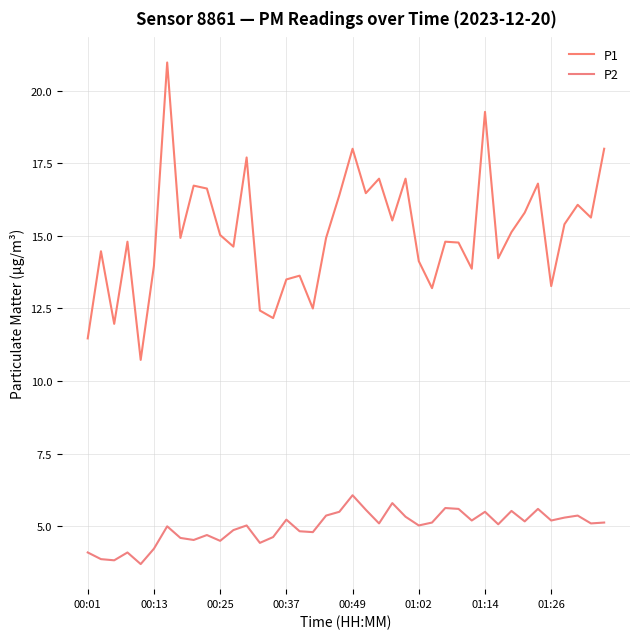

How many lines are shown in the chart?

2